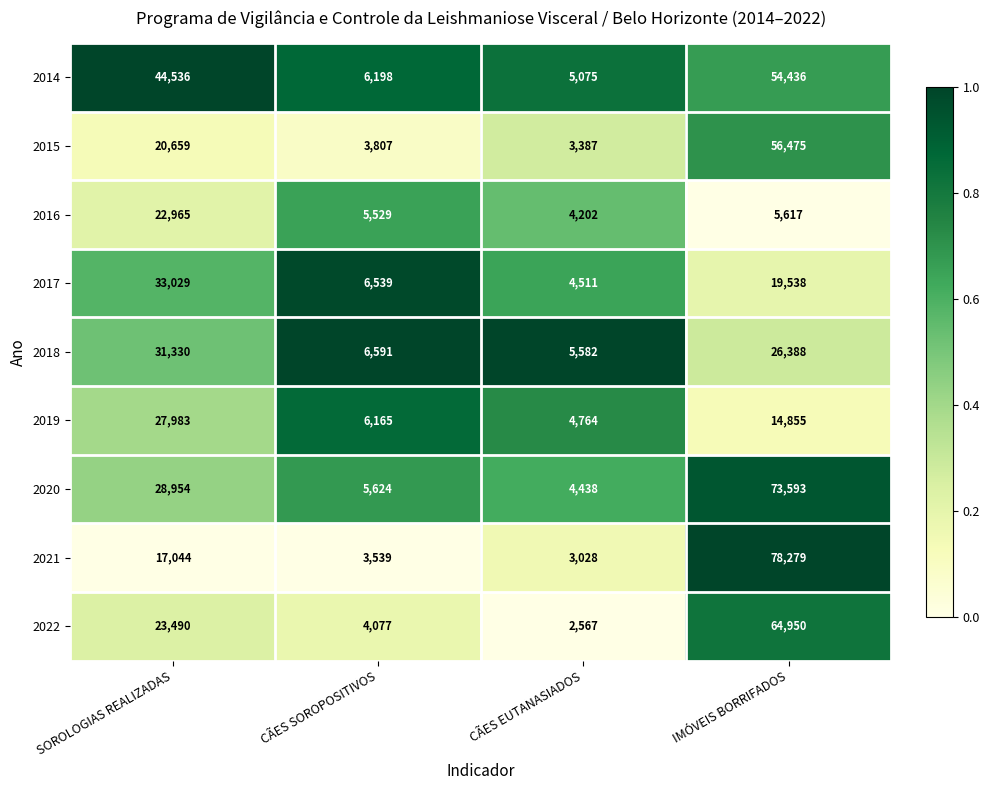

Is the value of 2022 at IMÓVEIS BORRIFADOS greater than the value of 2021 at SOROLOGIAS REALIZADAS?

Yes